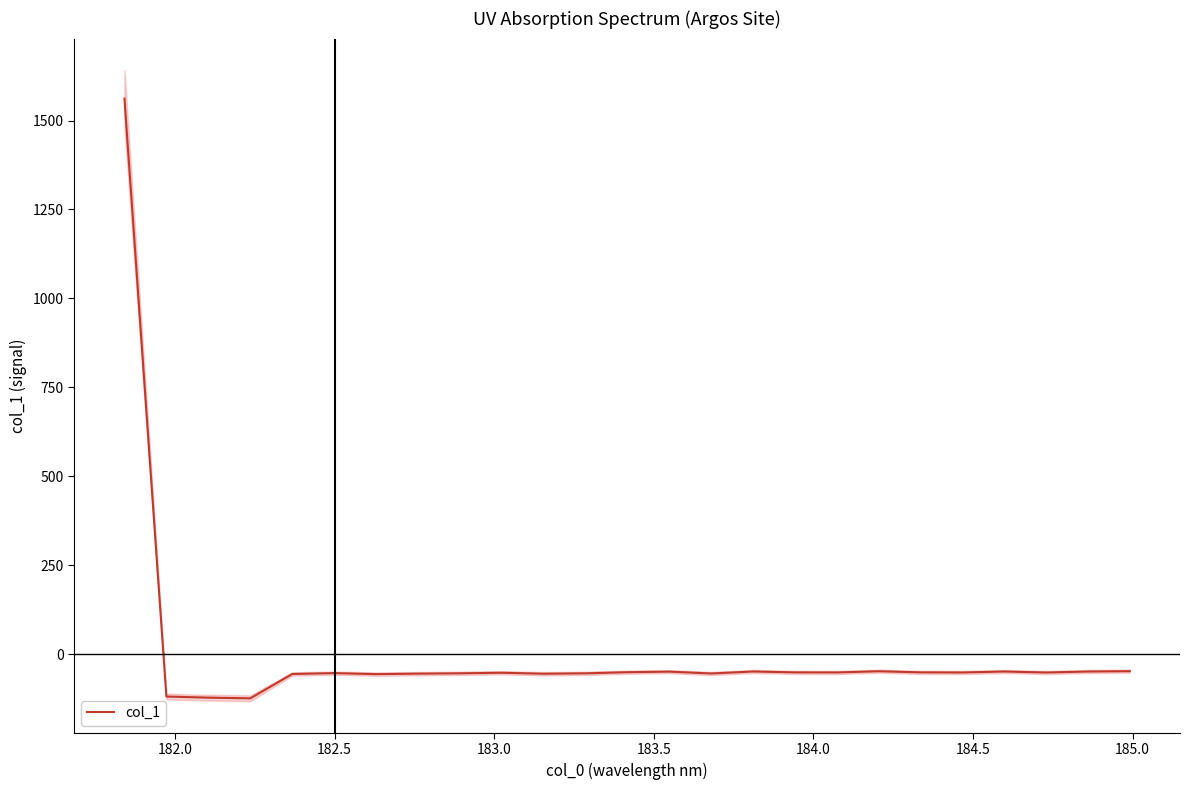

What is the difference between the maximum and second lowest values?

1683.2